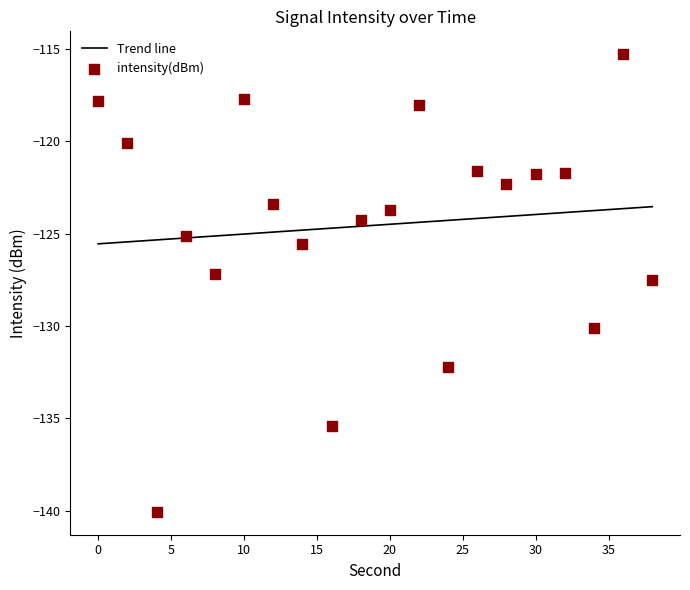

Which series has the largest total across all categories?

intensity(dBm)